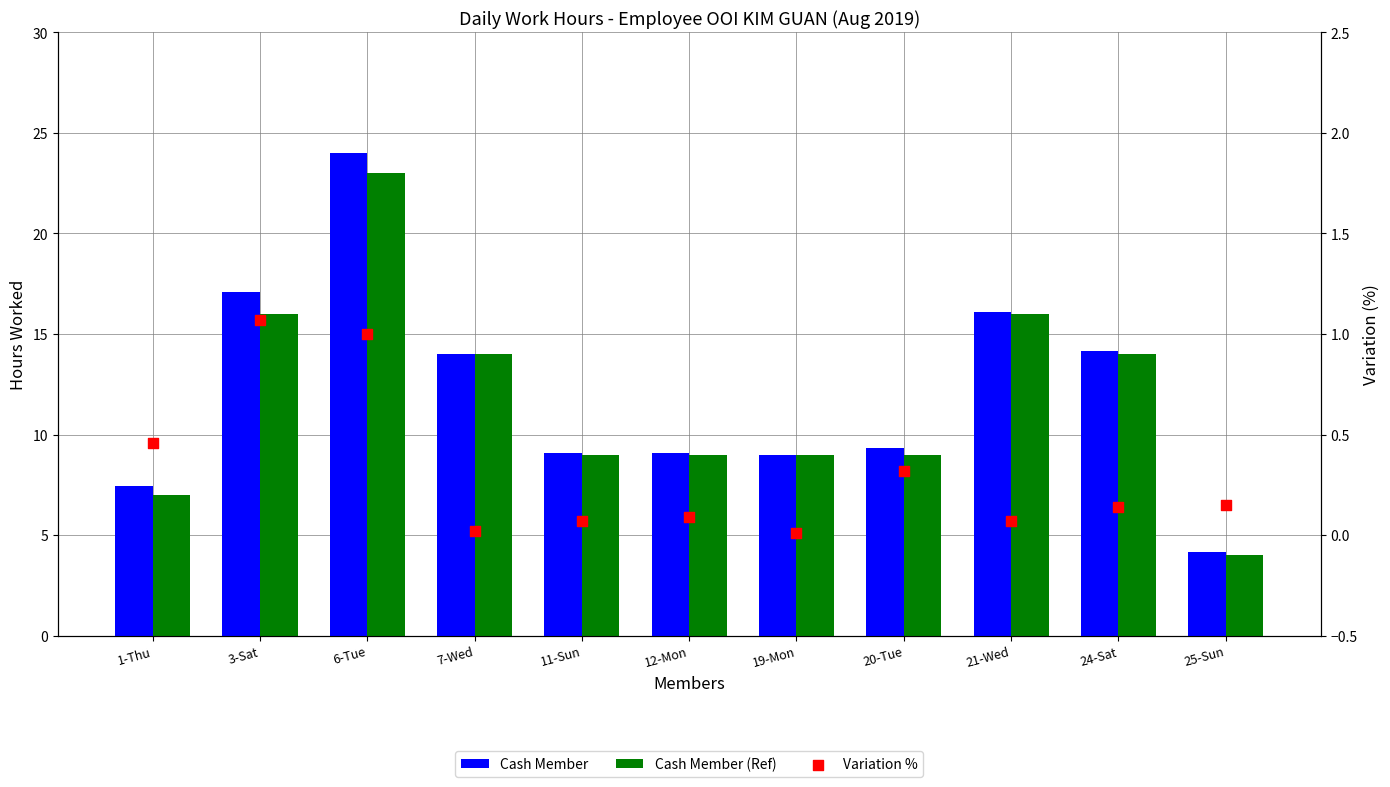

Which series reaches the minimum Y coordinate?

Variation %